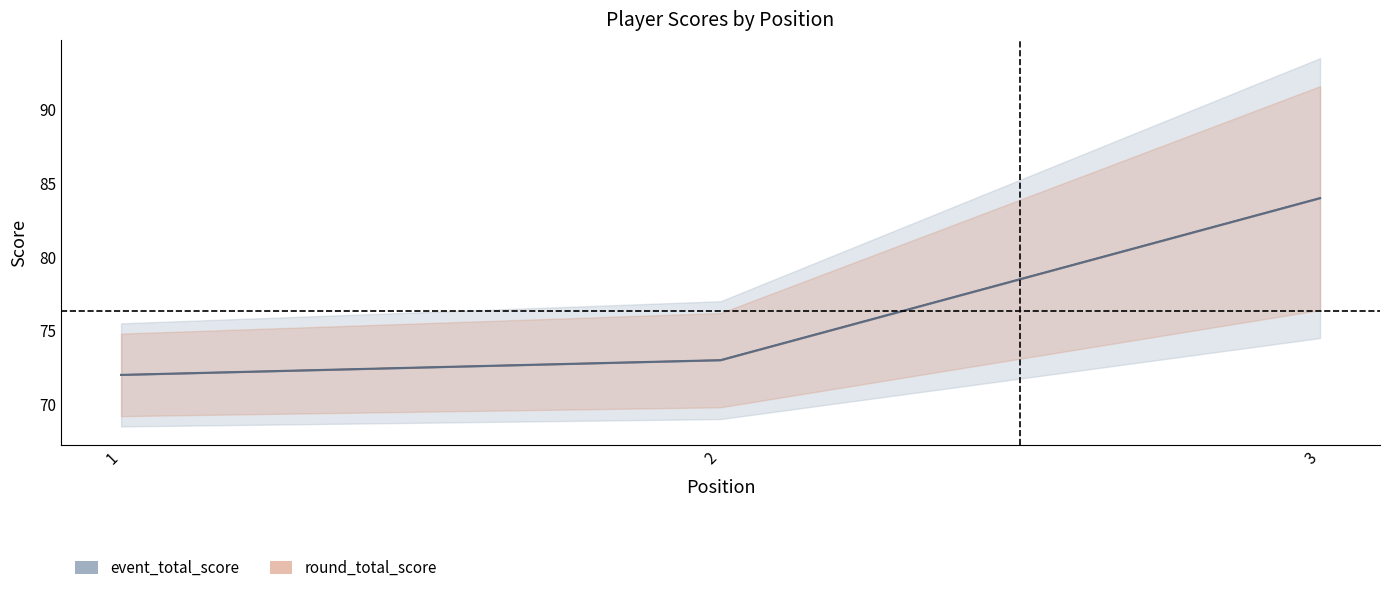

At which category does the chart reach its peak across all series?

3